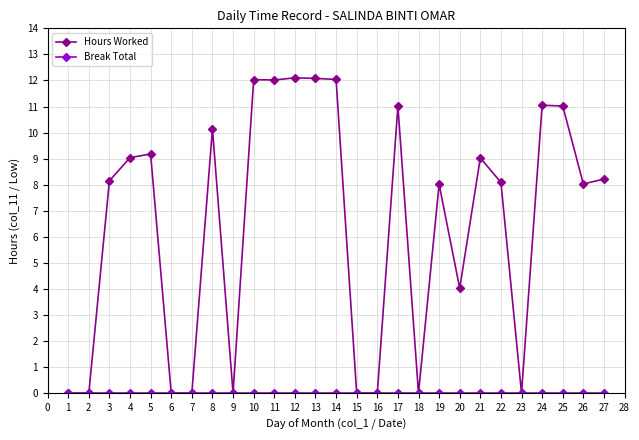

The value of Hours Worked at 25 is 6.7. True or false?

False